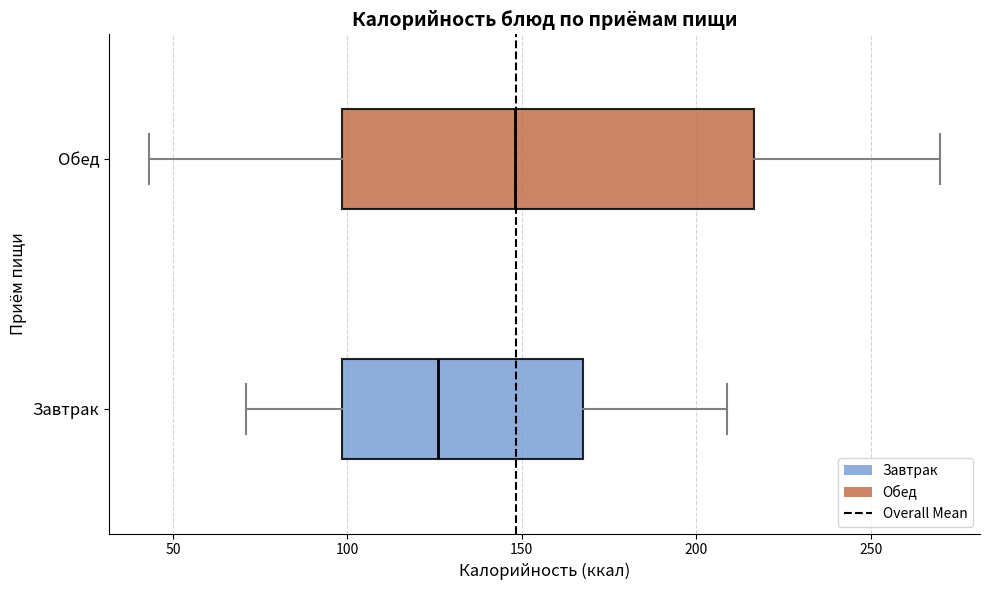

Reading bottom to top, transcribe this box plot: for each box, give where its median line is, the range the box spans, and where its two whiskers end, as read against the x-axis. The values are not printed on the chart, so give them approximately, as read against the axis.

Завтрак: median 125, box 100 to 165, whiskers 70 to 210
Обед: median 150, box 100 to 215, whiskers 45 to 270